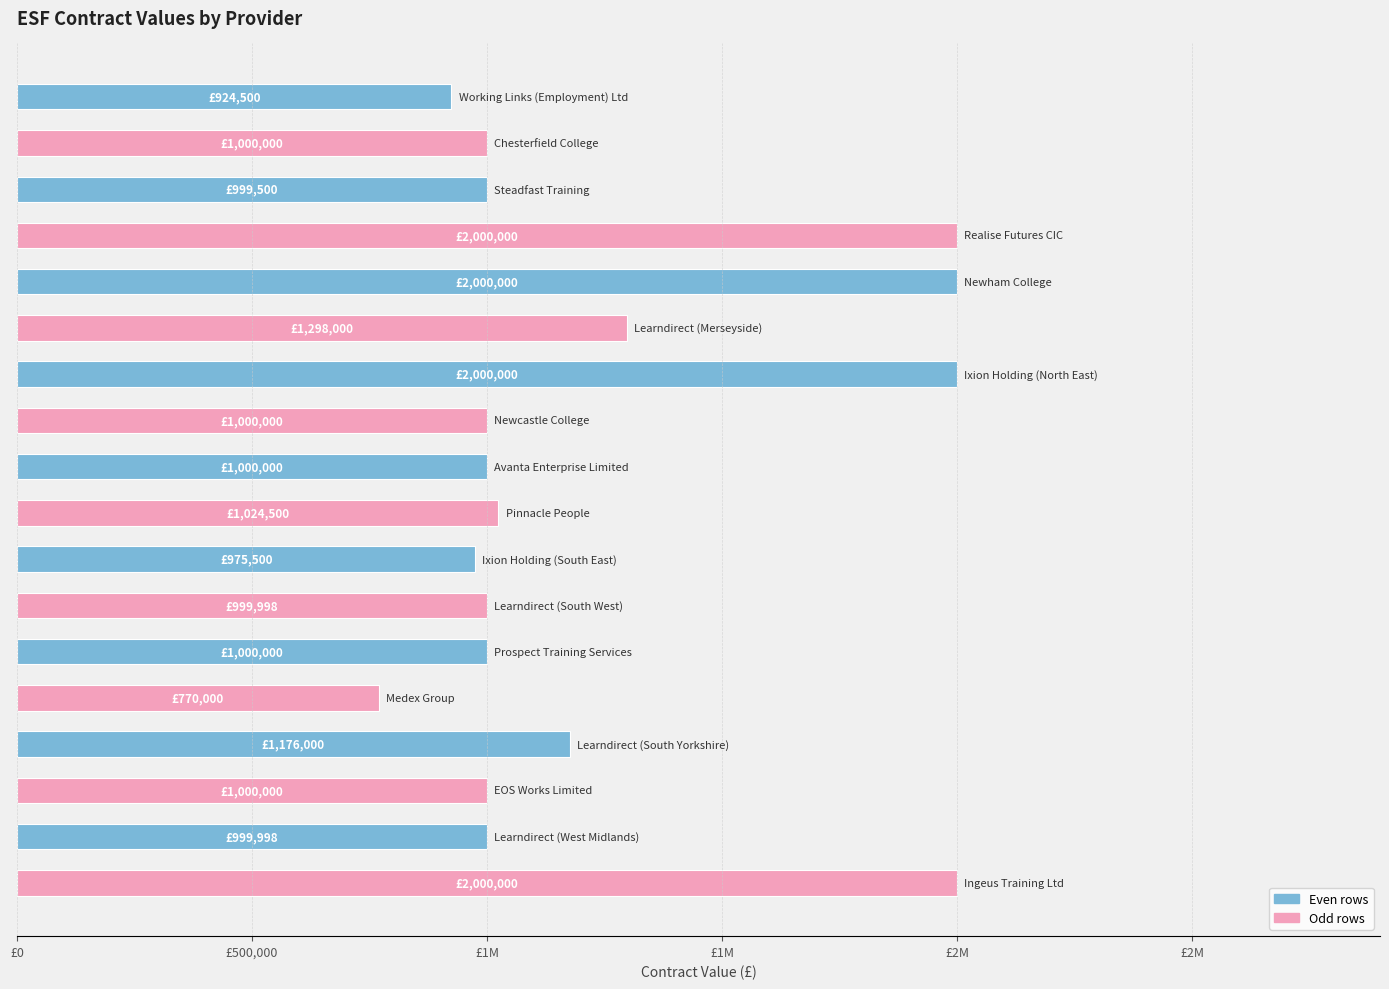

Are the bars horizontal?

Yes